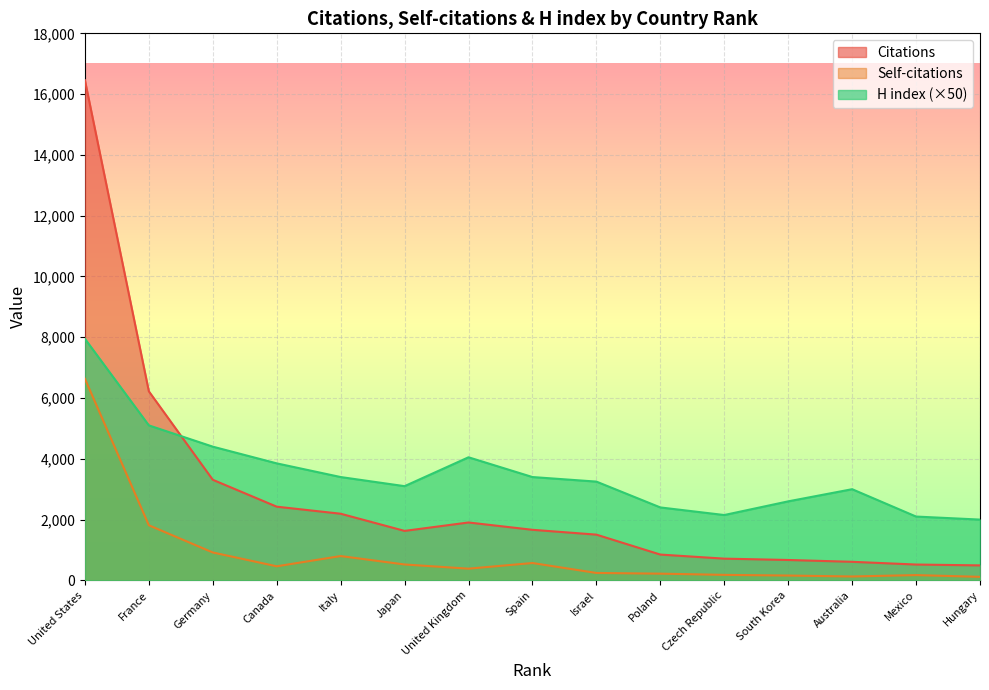

Does the chart display data point markers on the line(s)?

No